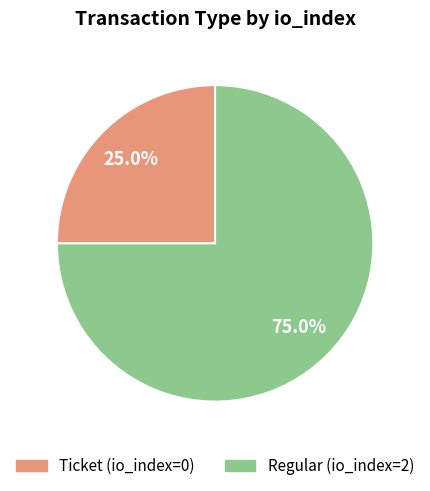

Which has a higher value, Regular or Ticket?

Regular